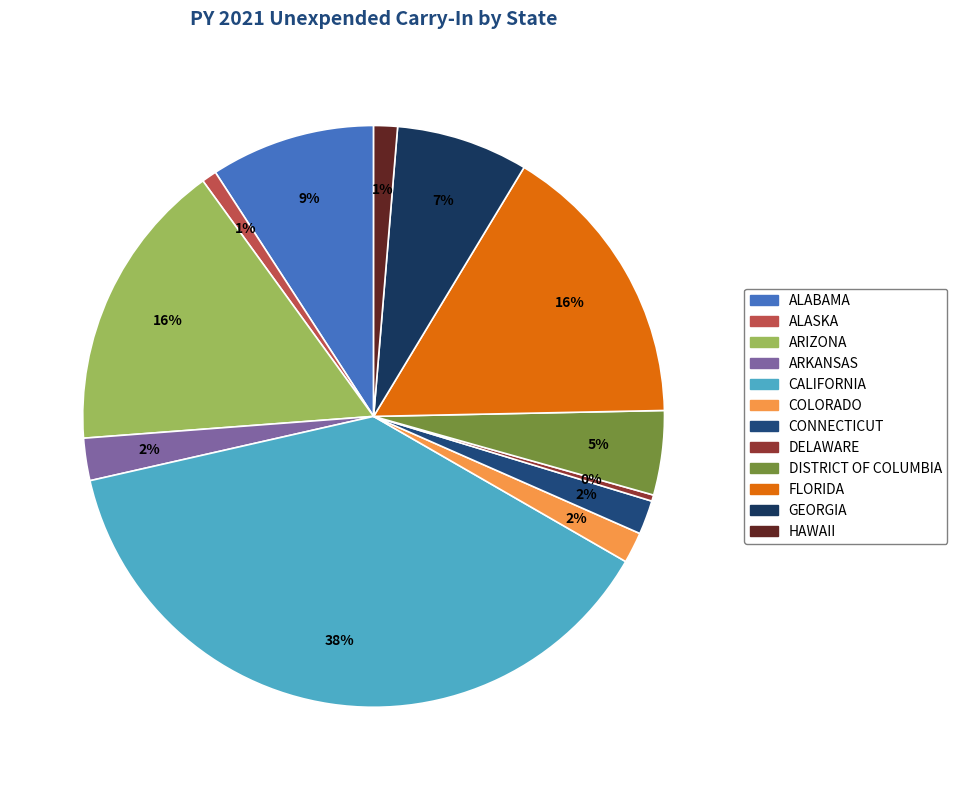

To the nearest percent, what percentage of the pie is GEORGIA?

7%